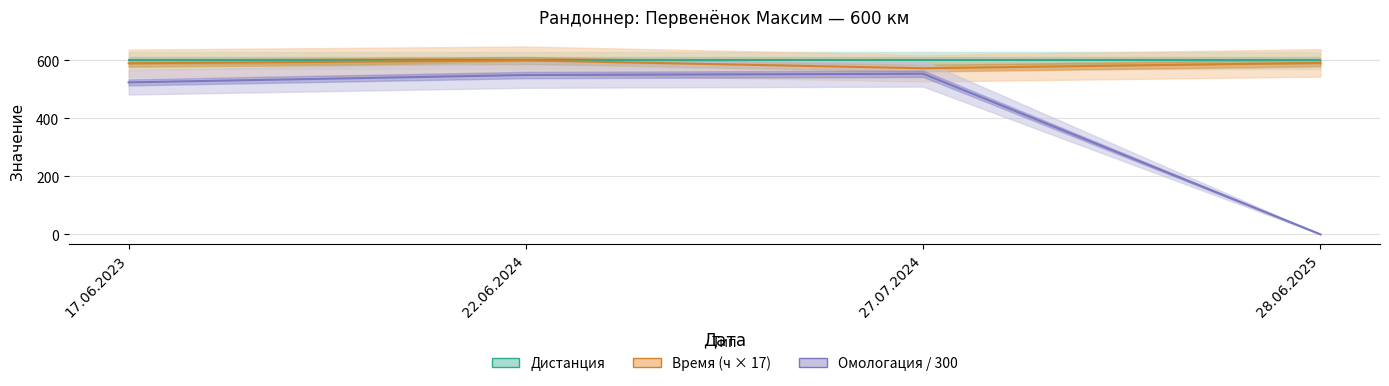

List the labels in order of Время (ч × 17) value, largest first.

22.06.2024, 28.06.2025, 17.06.2023, 27.07.2024